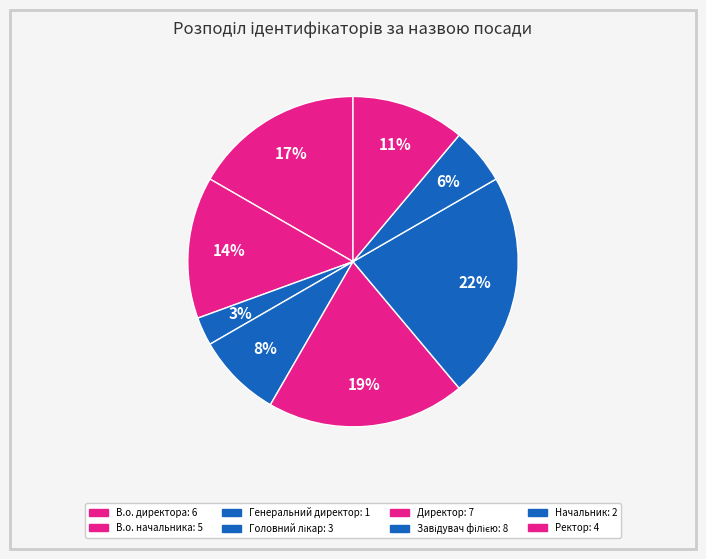

To the nearest percent, what is the difference between the largest and smallest slice percentages?

19%